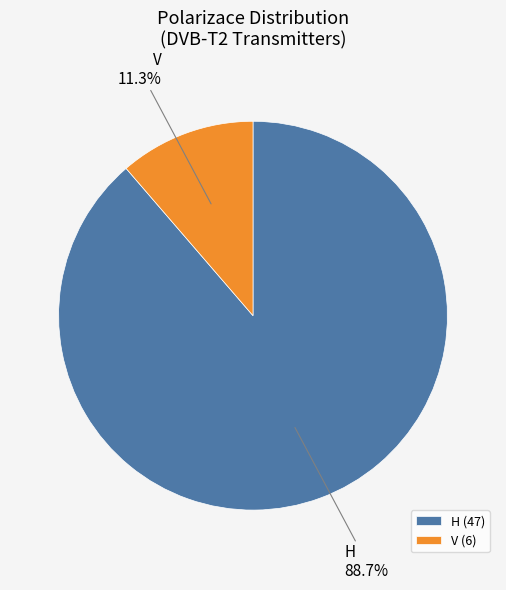

Is there any slice that represents more than half of the pie?

Yes